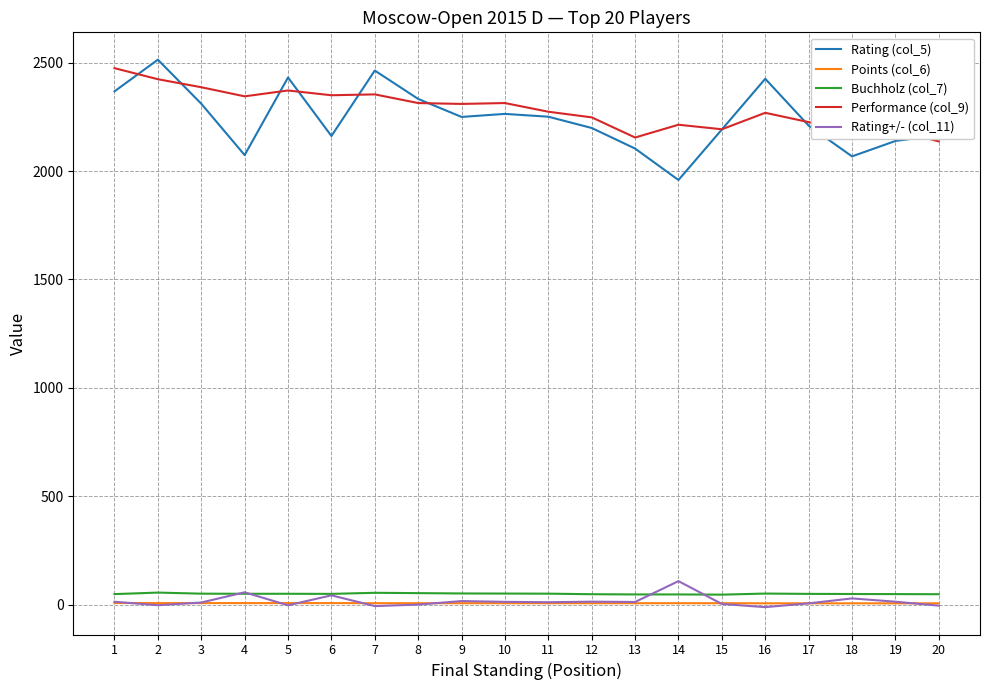

What is the minimum value for Points (col_6)?

6.0